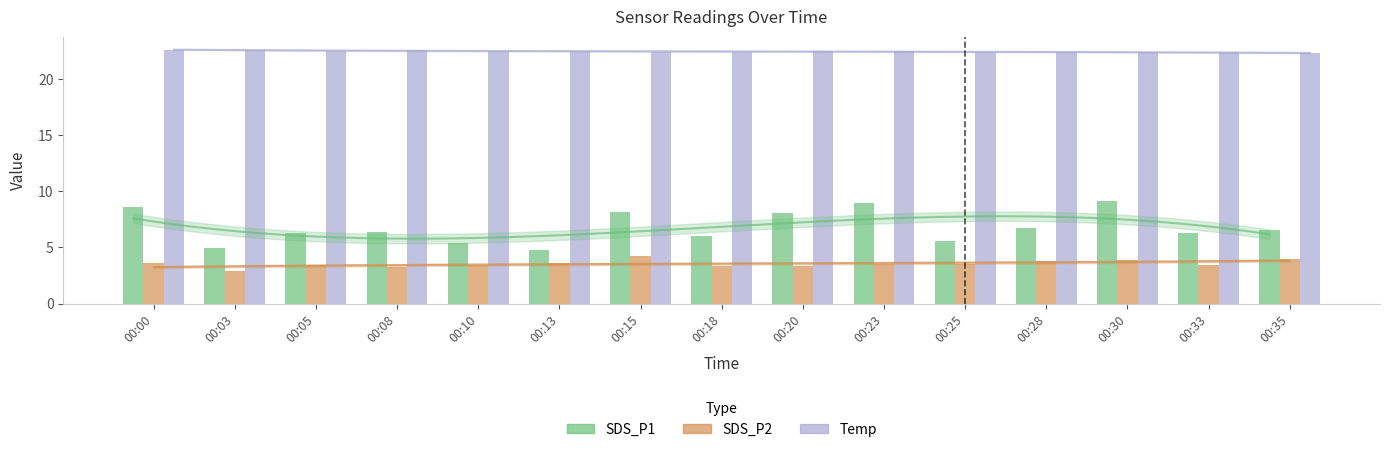

What is the average value of the SDS_P2 series?

3.6